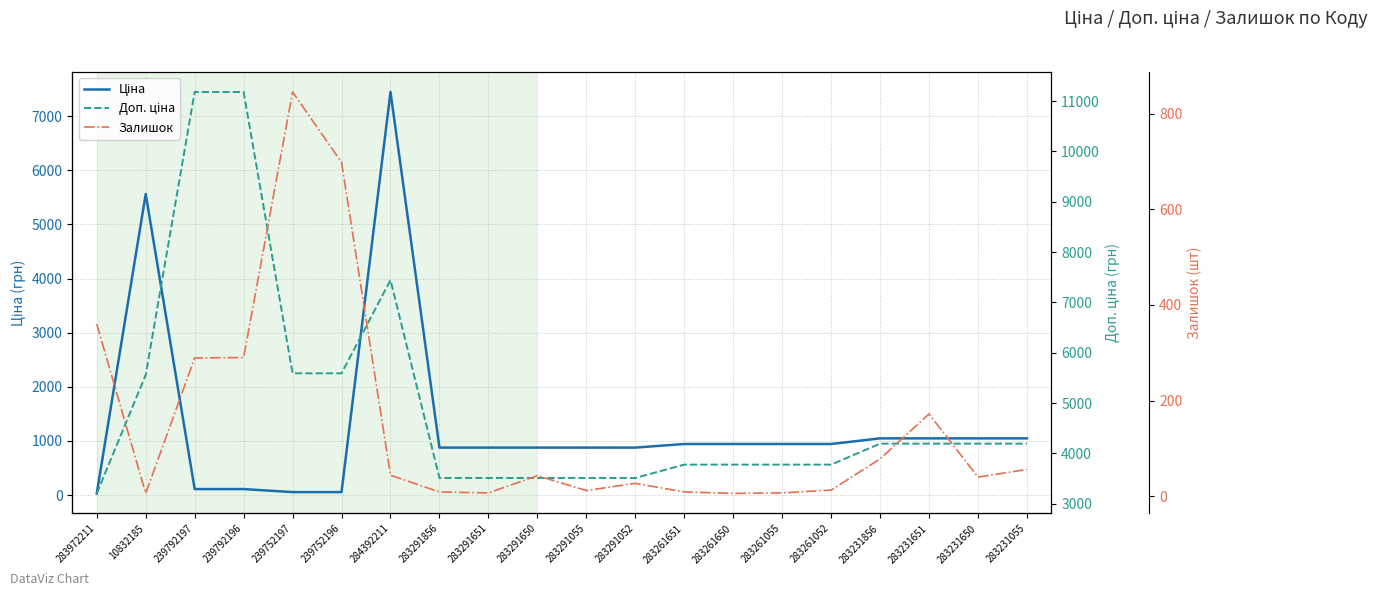

What is the difference between the highest and lowest values at 283972211?

3172.9